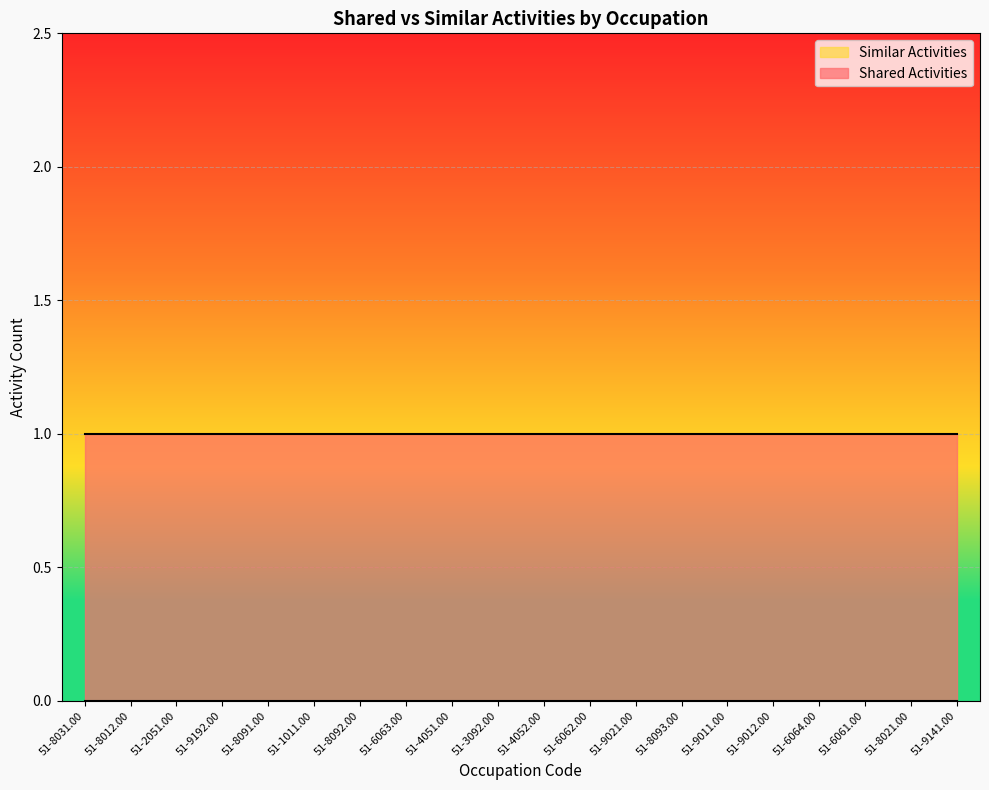

True or false: Similar Activities and Shared Activities intersect in this chart.

False